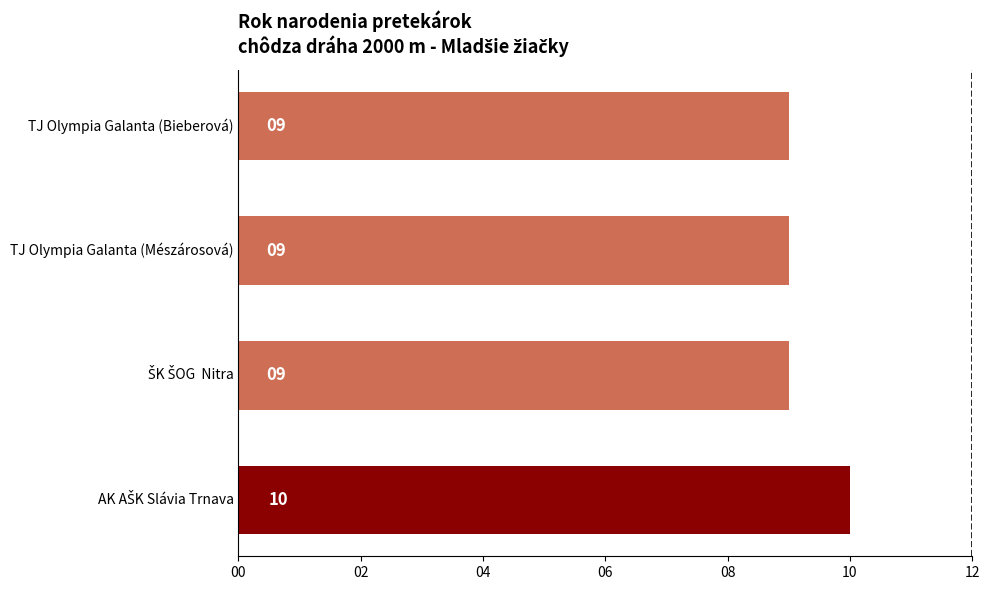

What is the sum of all values?

37